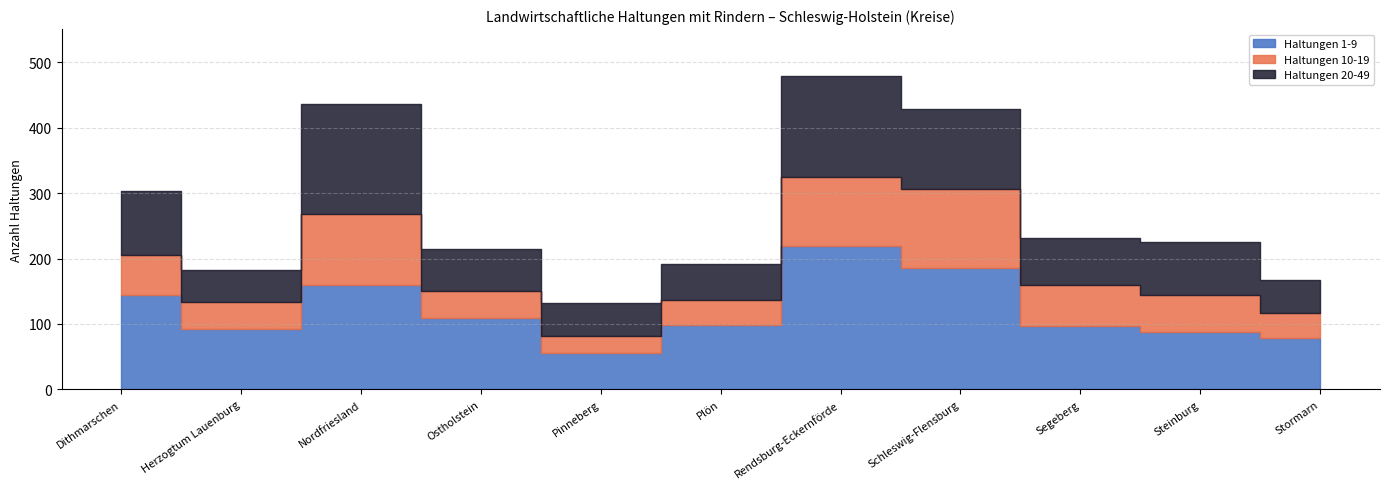

At which category does Haltungen 20-49 reach its first local valley?

Herzogtum Lauenburg